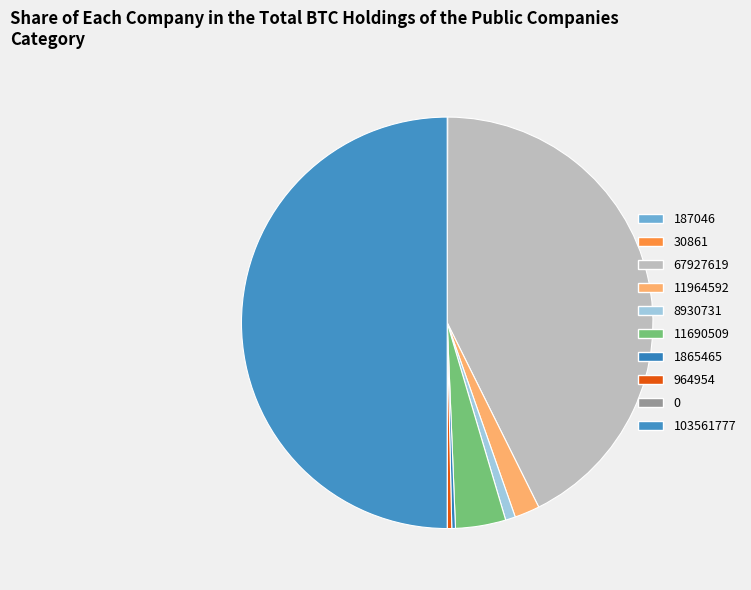

How many slices are in this pie chart?

10